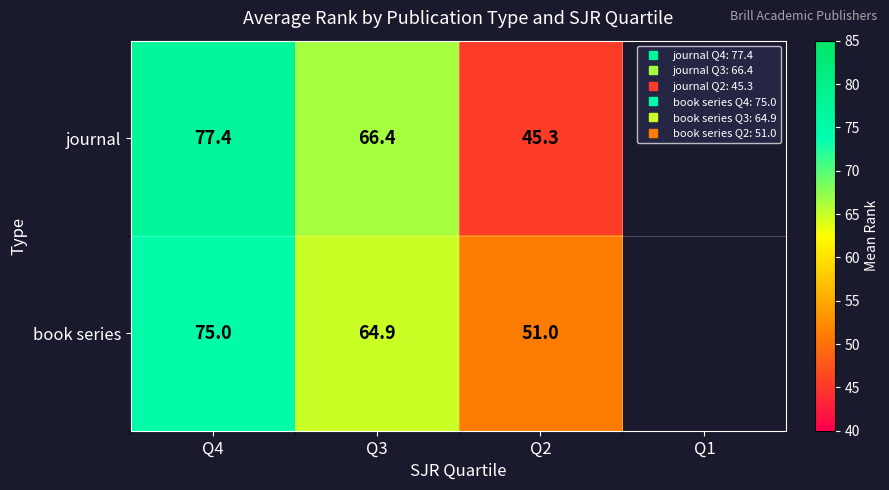

List the series in order of their overall mean, lowest first.

journal, book series